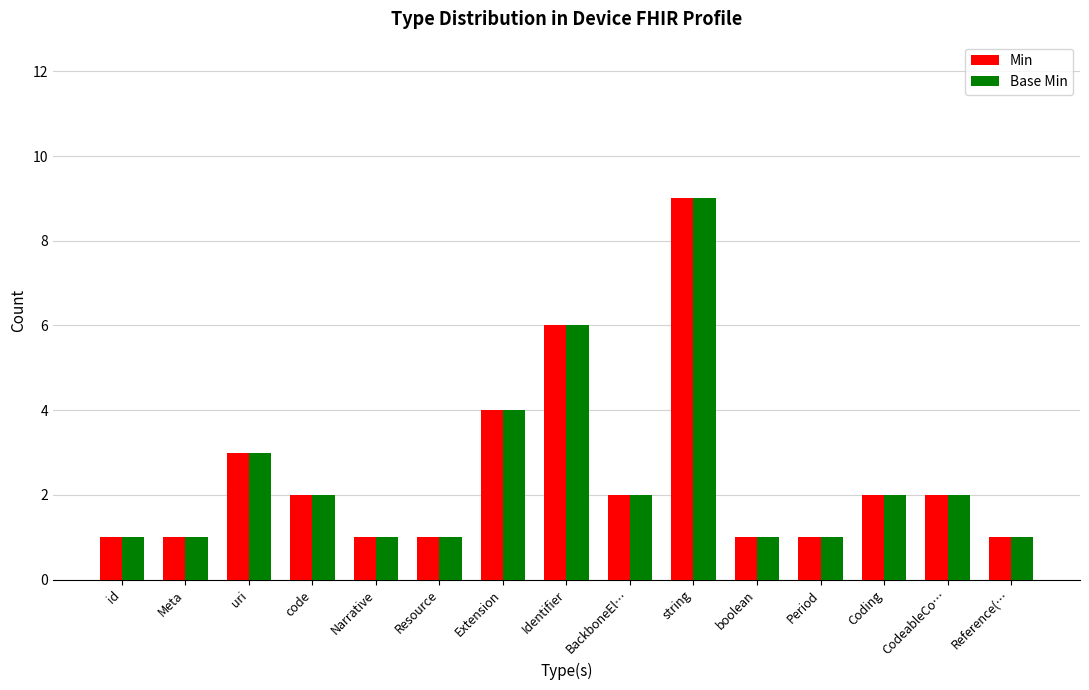

Reading left to right, extract all data points from this chart.

Min: 1	1	3	2	1	1	4	6	2	9	1	1	2	2	1
Base Min: 1	1	3	2	1	1	4	6	2	9	1	1	2	2	1